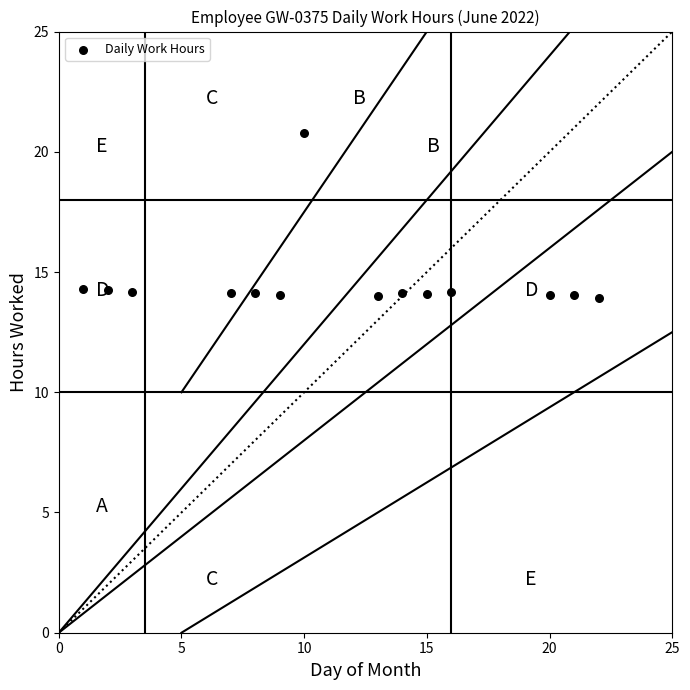

What is the range of X values (max minus min)?

21.0